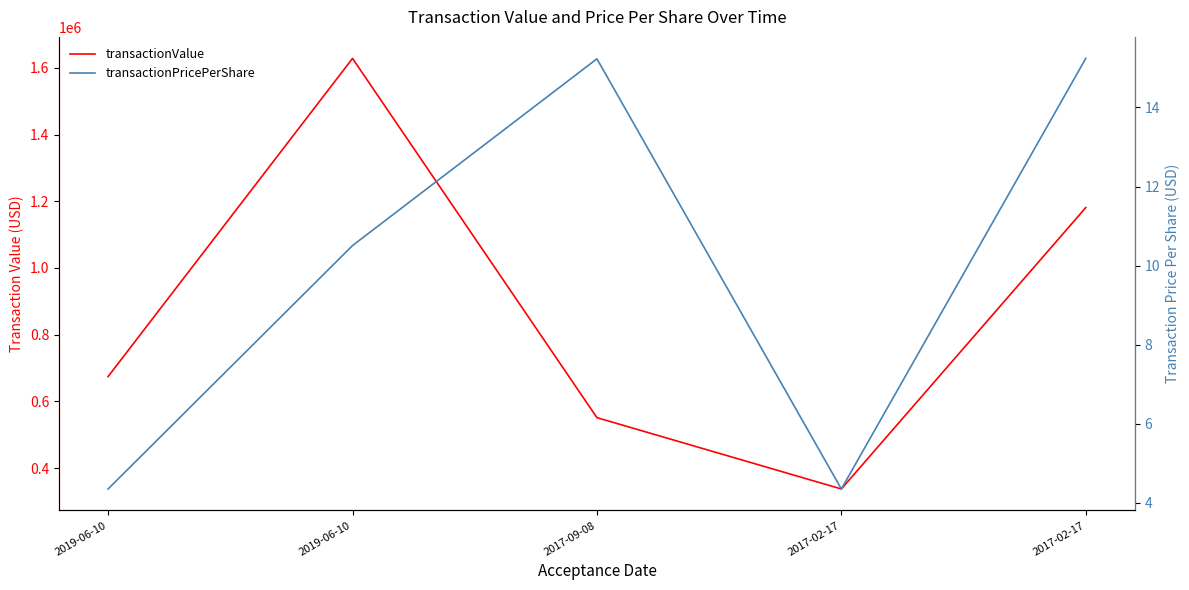

How many data points in transactionPricePerShare are less than 10?

2